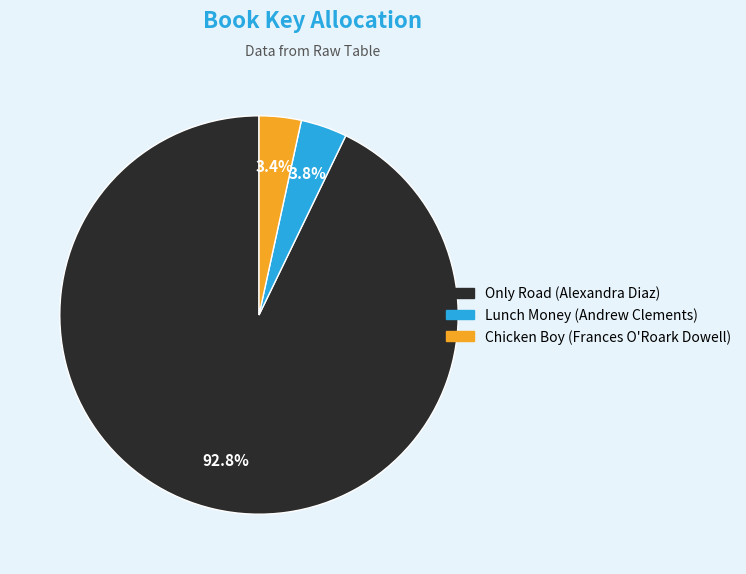

Is it true that Only Road (Alexandra Diaz) is 86% of the pie?

False